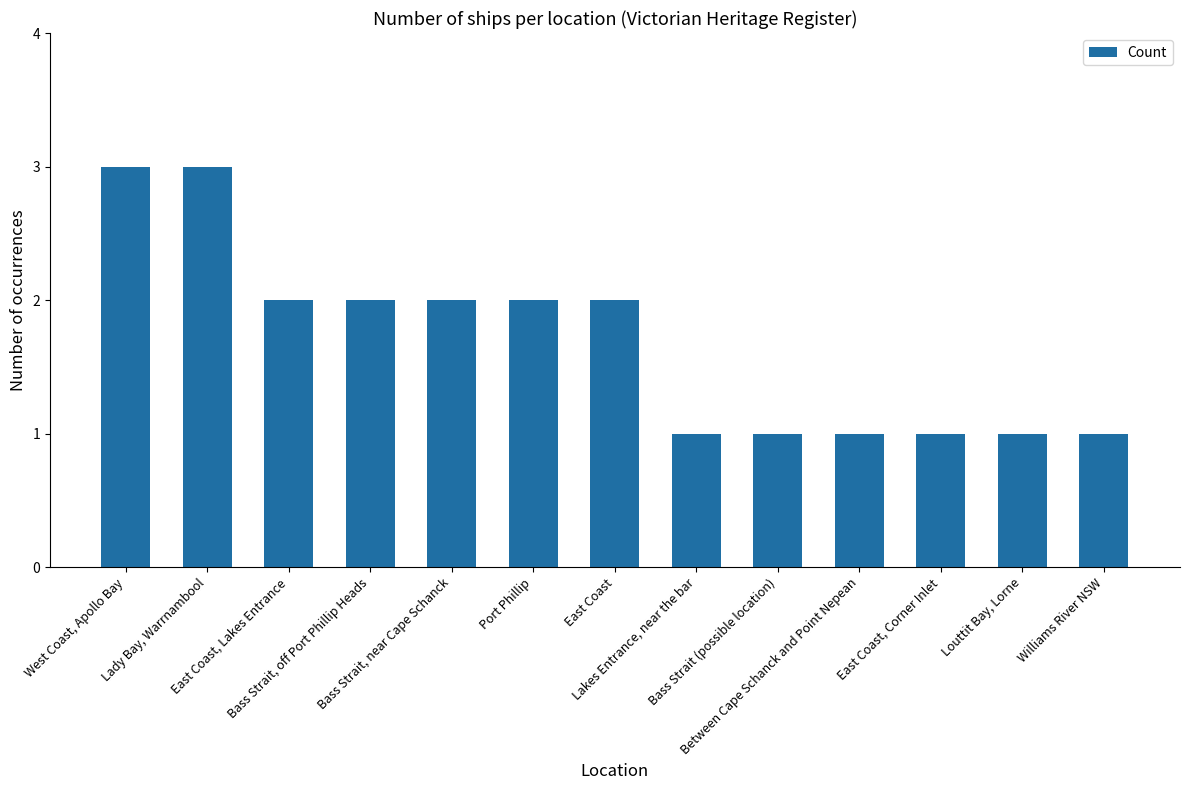

What is the greatest value displayed?

3